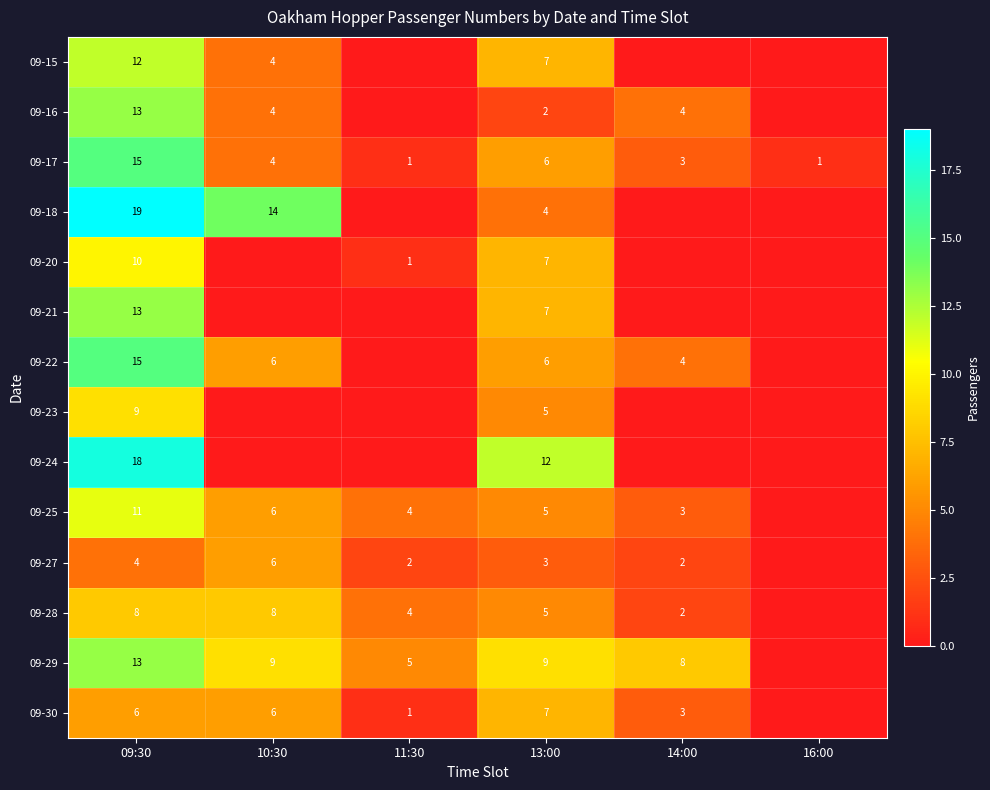

True or false: 09-22 has a value of 15 at 09:30.

True